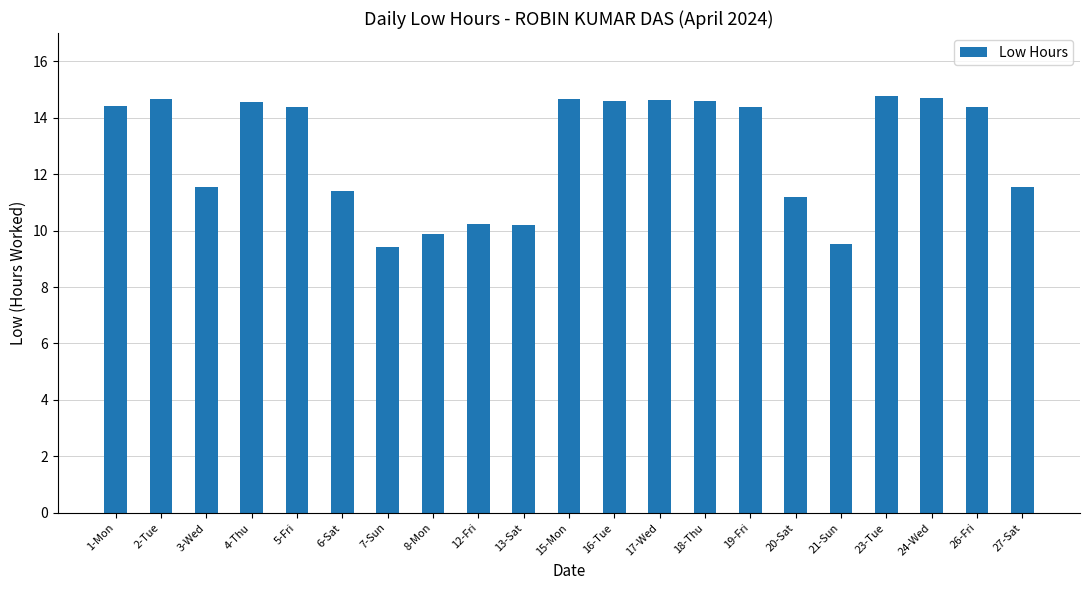

What is the smallest value displayed?

9.4